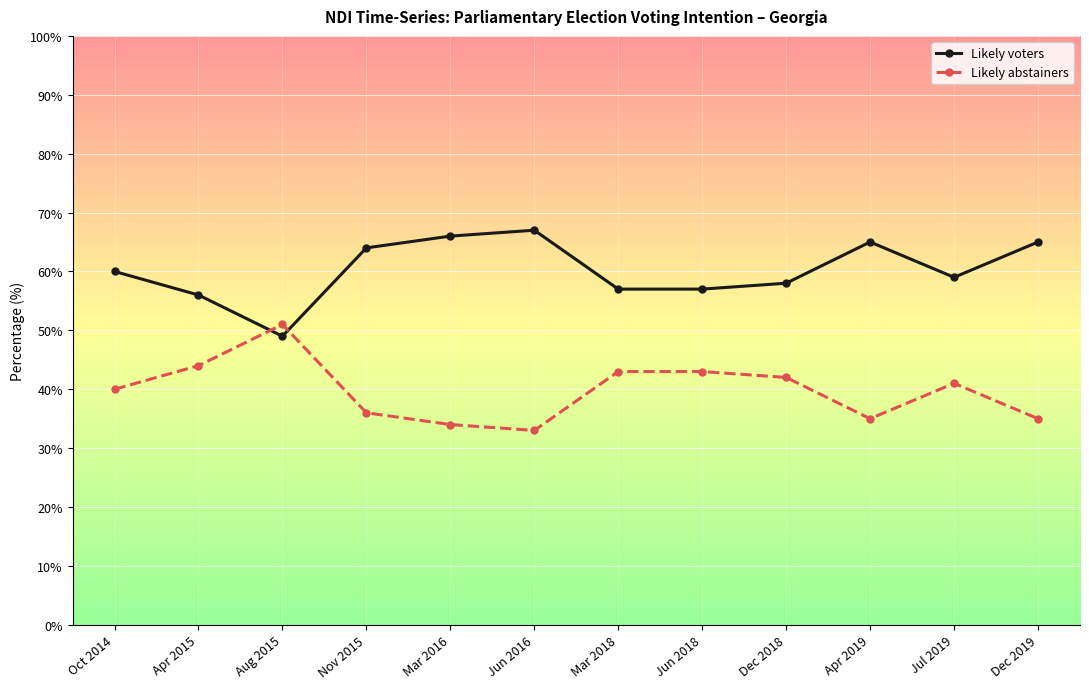

Is it true that Likely voters equals 66 at Mar 2016?

True